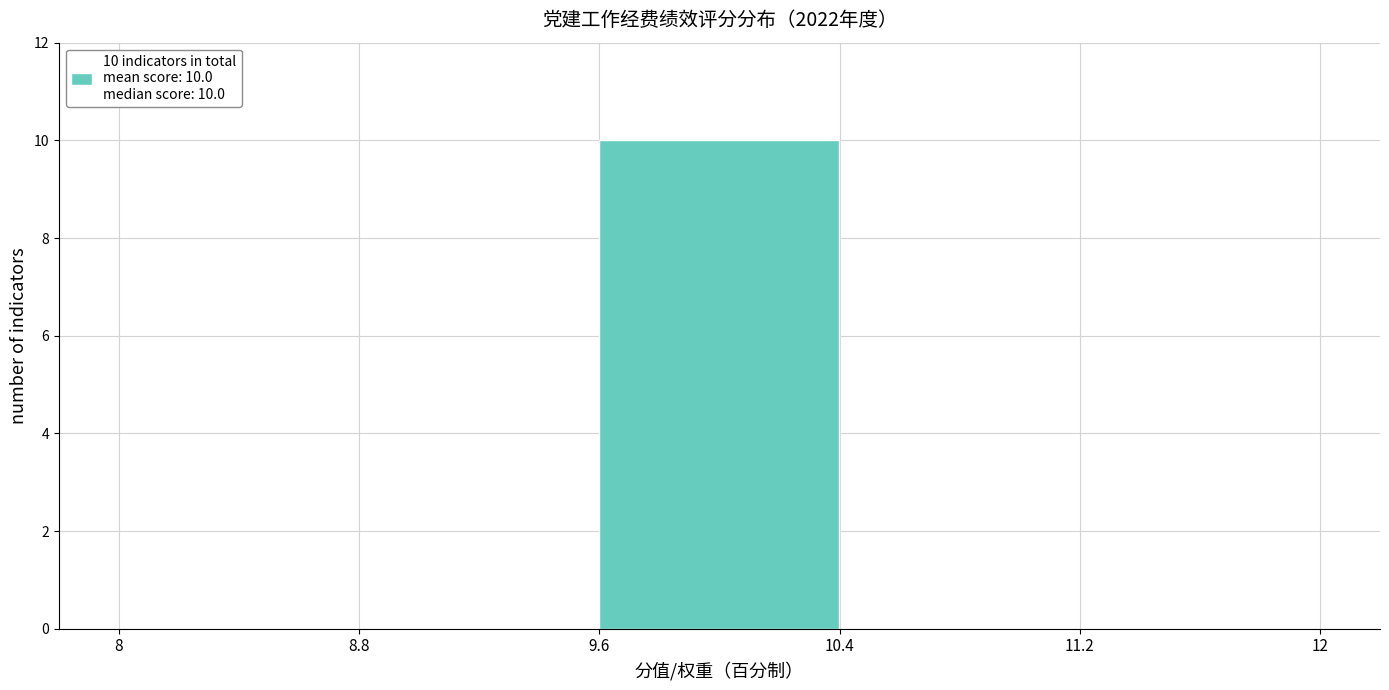

Over which range of the x-axis is the bar tallest?

9.6 to 10.4